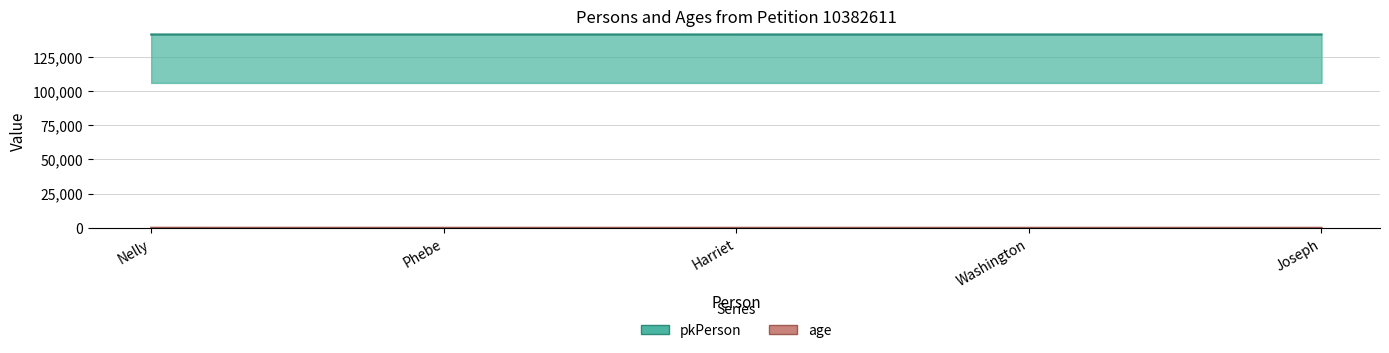

Is the value of pkPerson at Phebe greater than the value of age at Washington?

Yes